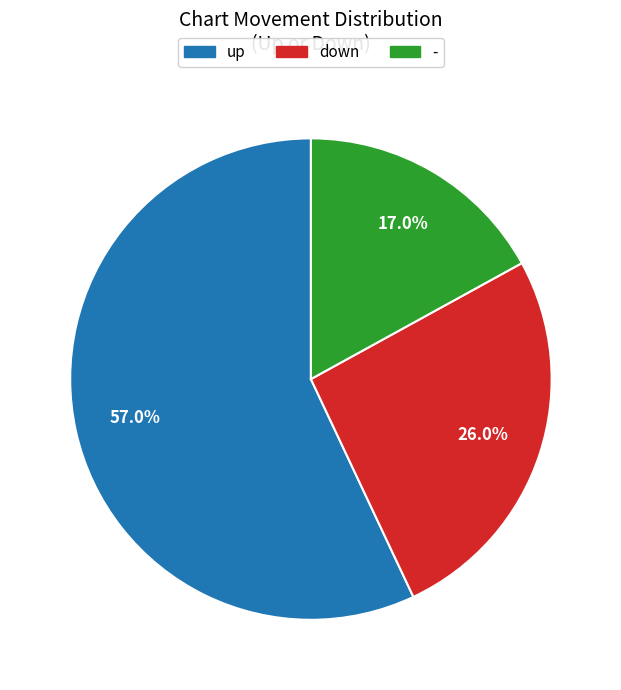

To the nearest percent, what is the combined percentage of up and down?

83%